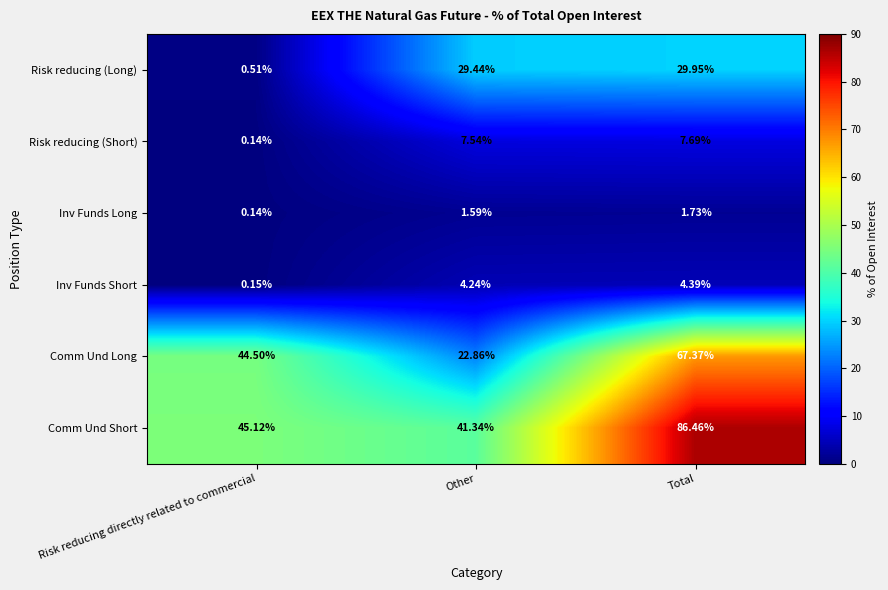

Which series changed the most between Risk reducing directly related to commercial and Total?

Comm Und Short